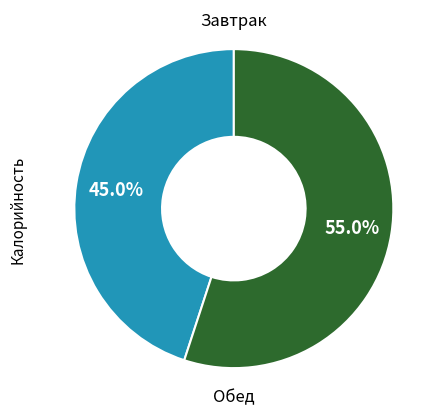

Is there any slice that represents more than half of the pie?

Yes